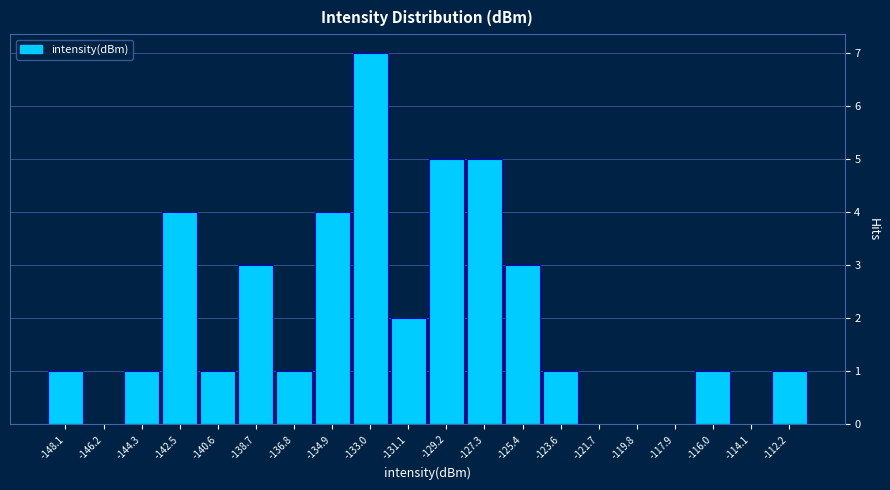

Reading left to right, extract all data points from this chart.

-148.1=1	-146.2=0	-144.3=1	-142.5=4	-140.6=1	-138.7=3	-136.8=1	-134.9=4	-133.0=7	-131.1=2	-129.2=5	-127.3=5	-125.4=3	-123.6=1	-121.7=0	-119.8=0	-117.9=0	-116.0=1	-114.1=0	-112.2=1